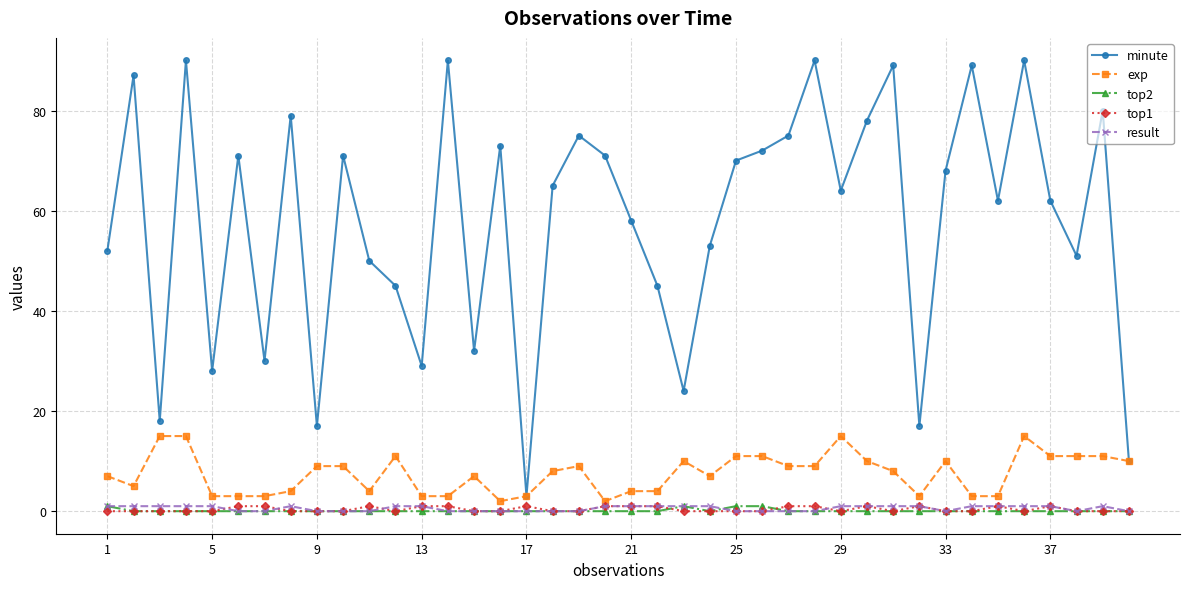

What is the sum of all exp values?

300